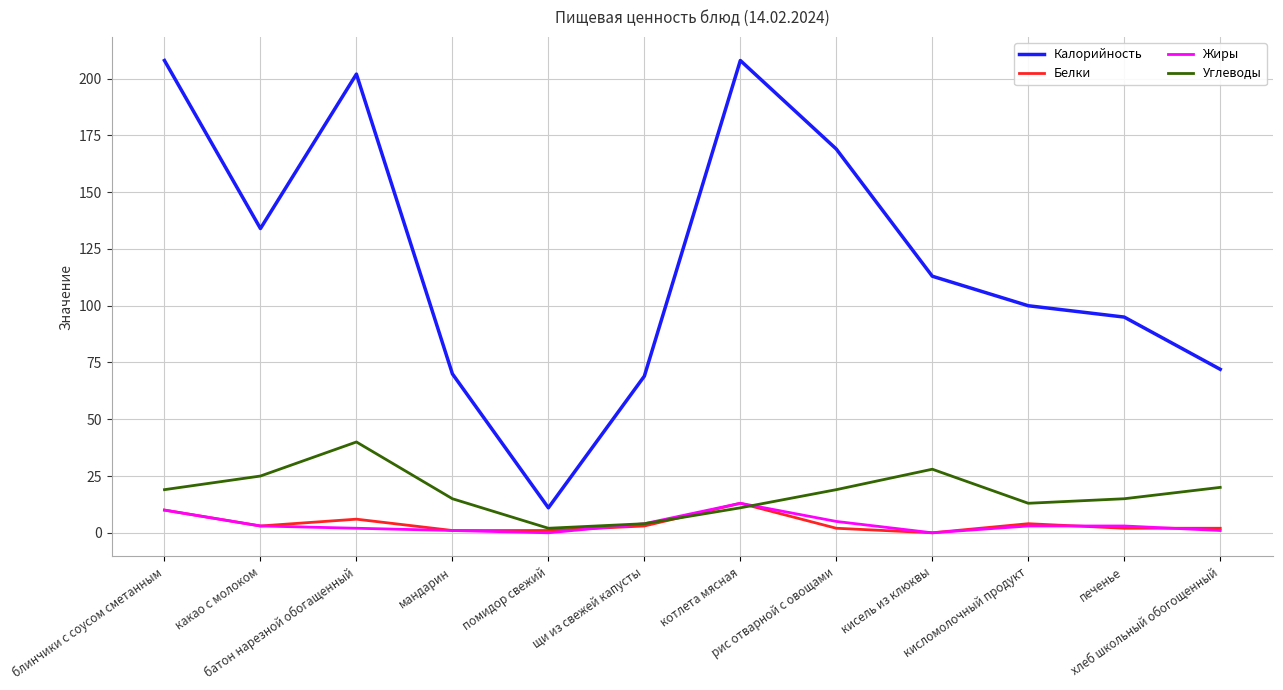

True or false: Жиры and Калорийность cross at least once.

False